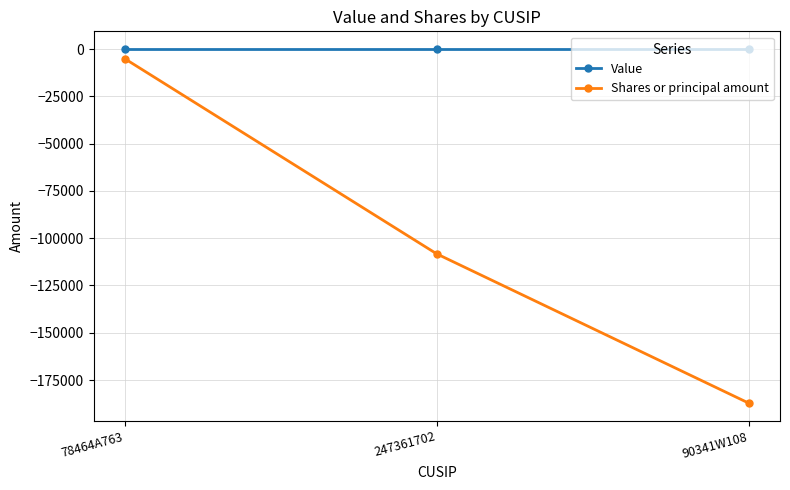

Reading left to right, extract all data points from this chart.

Value: 78464A763=0	247361702=0	90341W108=0
Shares or principal amount: 78464A763=-5095	247361702=-108289	90341W108=-187198